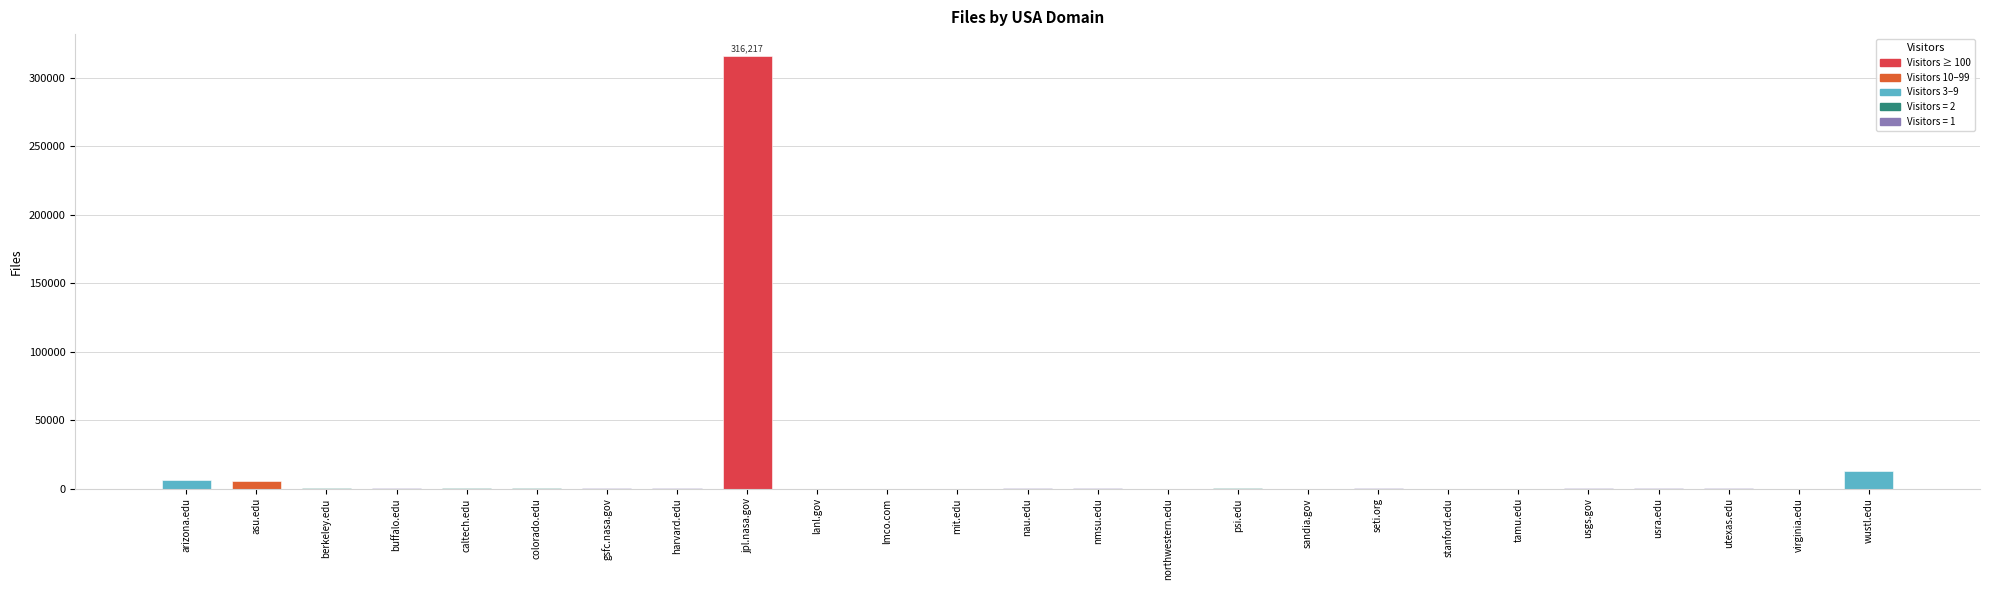

What is the greatest value displayed?

316217